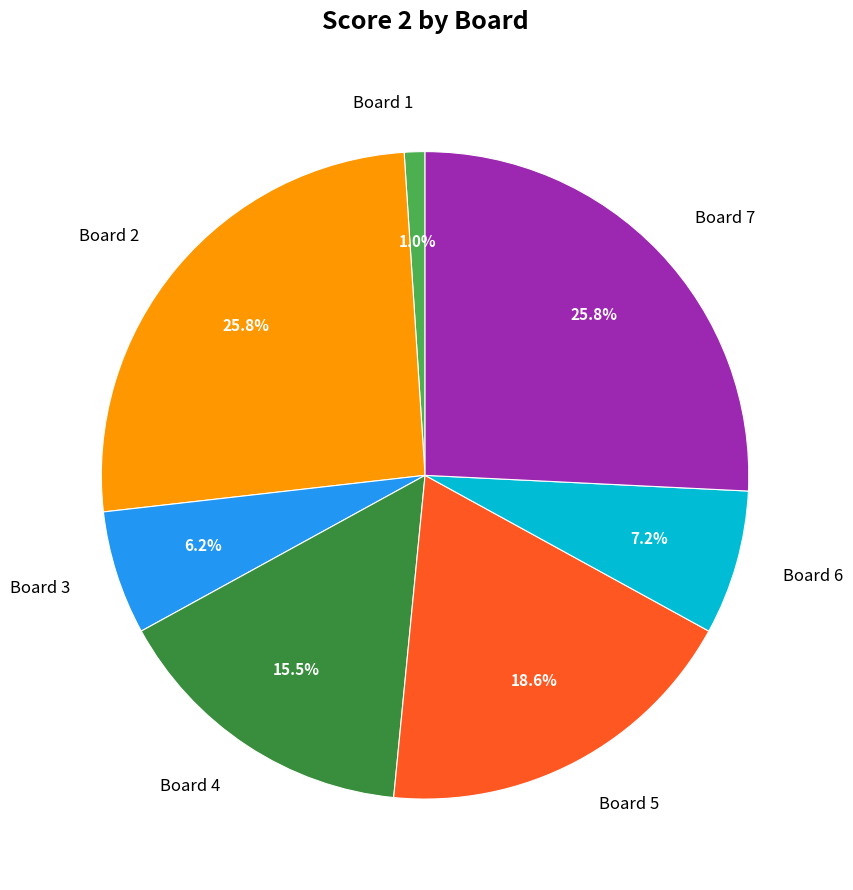

True or false: Board 3 accounts for 12% of the total.

False